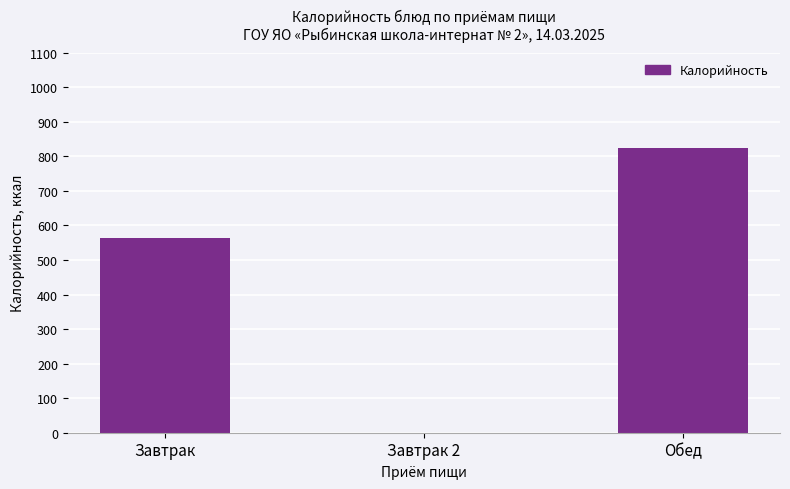

The chart shows a value of 824.7 at Обед. True or false?

True